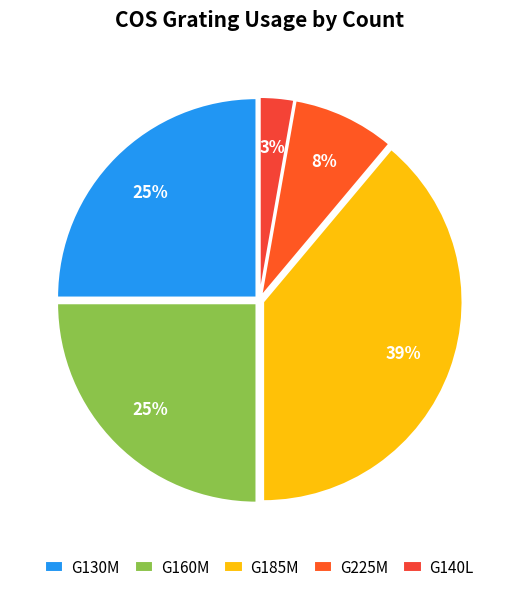

To the nearest percent, what is the average slice percentage?

20%